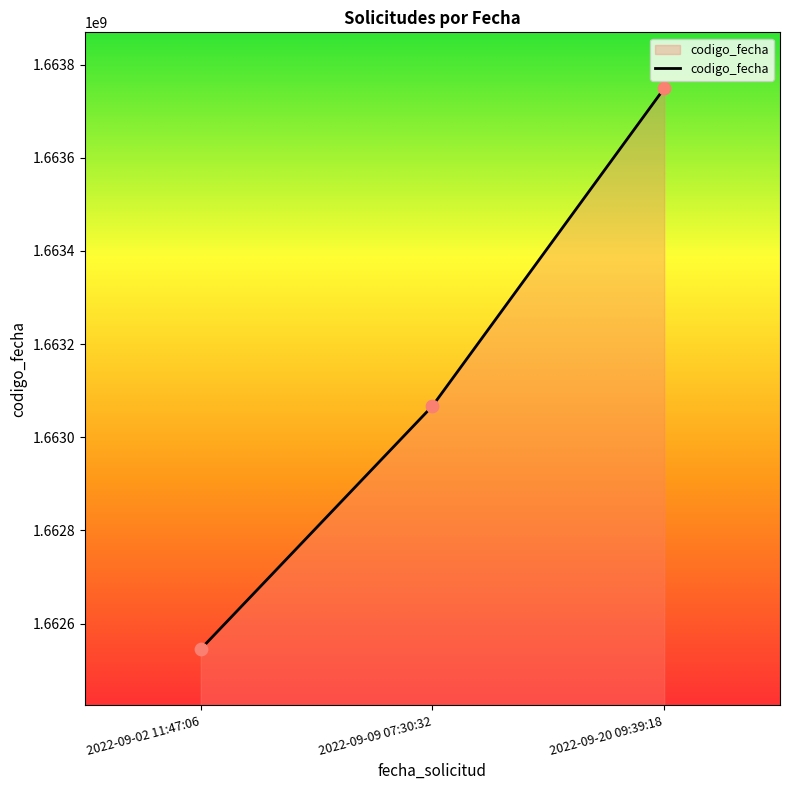

Approximately how many times larger is the value at 2022-09-09 07:30:32 compared to 2022-09-20 09:39:18?

1.0